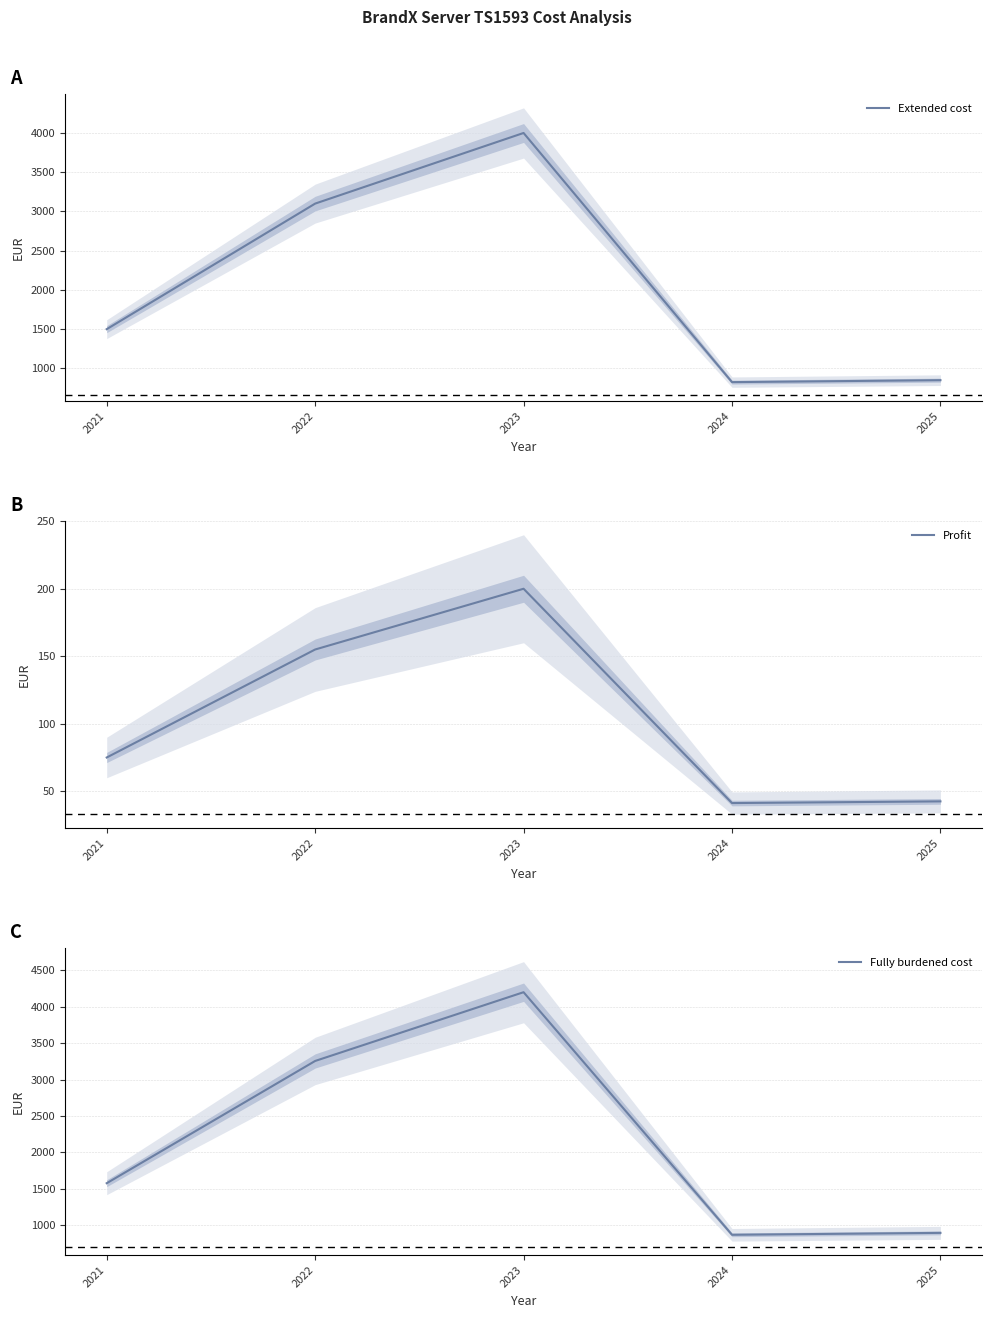

True or false: Fully burdened cost has more than 1 interior local peaks.

False